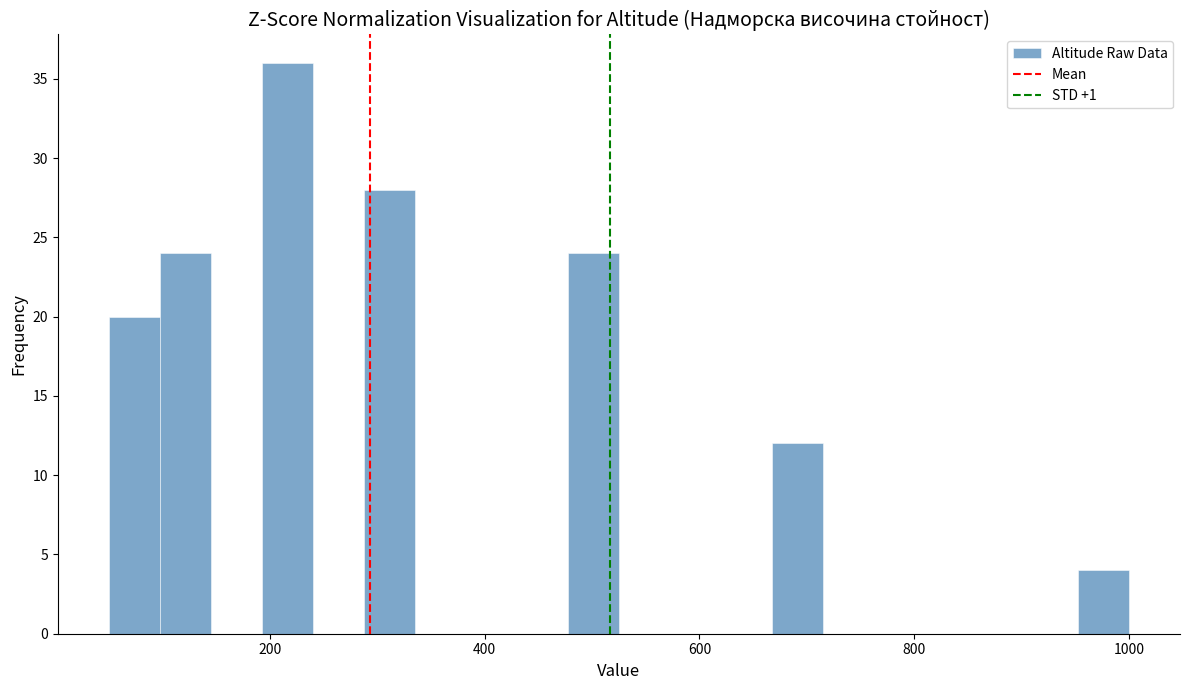

Read against the x-axis, roughly where is the centre of the tallest bar?

220